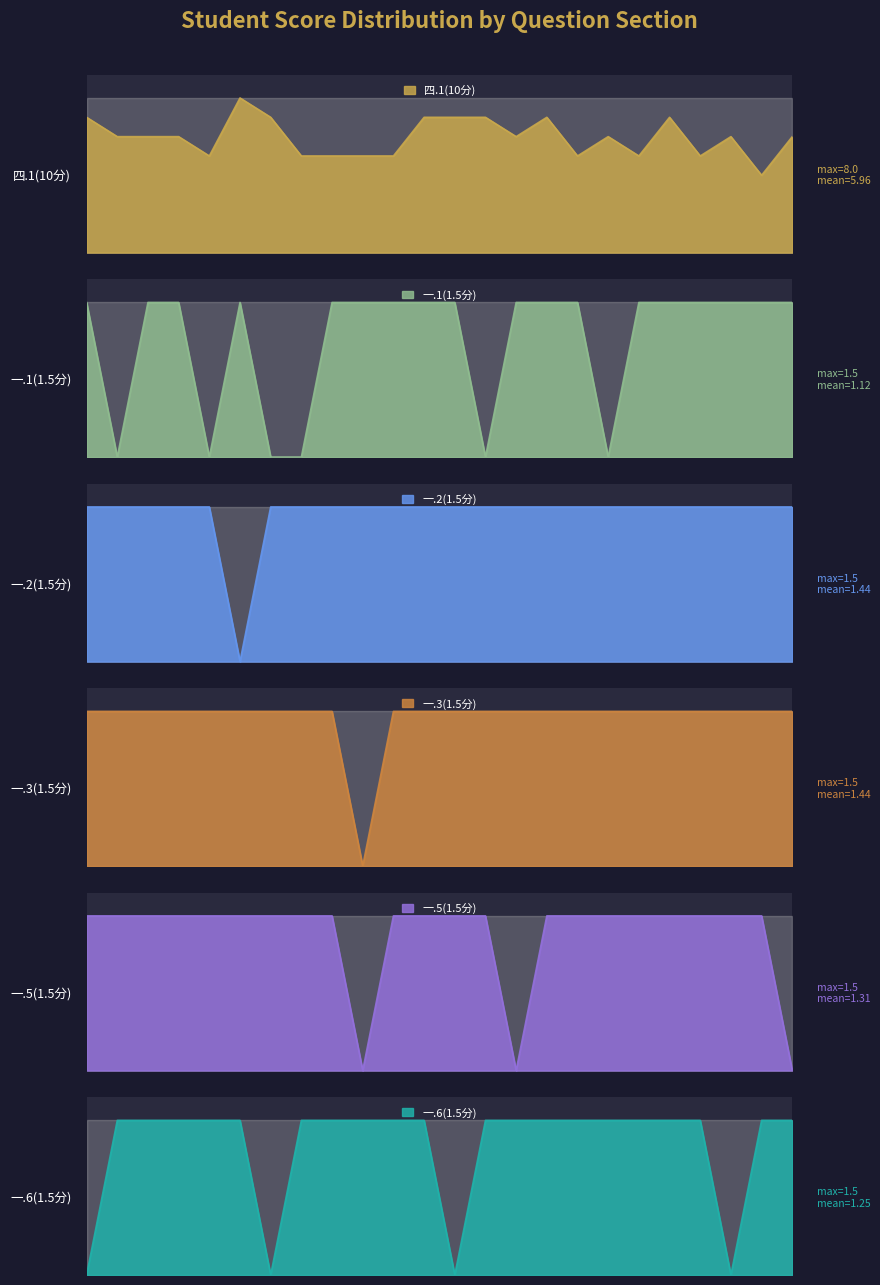

Reading left to right, transcribe all the data shown in this chart.

四.1(10分): 2022162001=7.0	2022162002=6.0	2022162003=6.0	2022162004=6.0	2022162005=5.0	2022162006=8.0	2022162007=7.0	2022162008=5.0	2022162009=5.0	2022162010=5.0	2022162011=5.0	2022162012=7.0	2022162013=7.0	2022162014=7.0	2022162015=6.0	2022162016=7.0	2022162017=5.0	2022162018=6.0	2022162019=5.0	2022162020=7.0	2022162021=5.0	2022162022=6.0	2022162023=4.0	2022162024=6.0
一.1(1.5分): 2022162001=1.5	2022162002=0.0	2022162003=1.5	2022162004=1.5	2022162005=0.0	2022162006=1.5	2022162007=0.0	2022162008=0.0	2022162009=1.5	2022162010=1.5	2022162011=1.5	2022162012=1.5	2022162013=1.5	2022162014=0.0	2022162015=1.5	2022162016=1.5	2022162017=1.5	2022162018=0.0	2022162019=1.5	2022162020=1.5	2022162021=1.5	2022162022=1.5	2022162023=1.5	2022162024=1.5
一.2(1.5分): 2022162001=1.5	2022162002=1.5	2022162003=1.5	2022162004=1.5	2022162005=1.5	2022162006=0.0	2022162007=1.5	2022162008=1.5	2022162009=1.5	2022162010=1.5	2022162011=1.5	2022162012=1.5	2022162013=1.5	2022162014=1.5	2022162015=1.5	2022162016=1.5	2022162017=1.5	2022162018=1.5	2022162019=1.5	2022162020=1.5	2022162021=1.5	2022162022=1.5	2022162023=1.5	2022162024=1.5
一.3(1.5分): 2022162001=1.5	2022162002=1.5	2022162003=1.5	2022162004=1.5	2022162005=1.5	2022162006=1.5	2022162007=1.5	2022162008=1.5	2022162009=1.5	2022162010=0.0	2022162011=1.5	2022162012=1.5	2022162013=1.5	2022162014=1.5	2022162015=1.5	2022162016=1.5	2022162017=1.5	2022162018=1.5	2022162019=1.5	2022162020=1.5	2022162021=1.5	2022162022=1.5	2022162023=1.5	2022162024=1.5
一.5(1.5分): 2022162001=1.5	2022162002=1.5	2022162003=1.5	2022162004=1.5	2022162005=1.5	2022162006=1.5	2022162007=1.5	2022162008=1.5	2022162009=1.5	2022162010=0.0	2022162011=1.5	2022162012=1.5	2022162013=1.5	2022162014=1.5	2022162015=0.0	2022162016=1.5	2022162017=1.5	2022162018=1.5	2022162019=1.5	2022162020=1.5	2022162021=1.5	2022162022=1.5	2022162023=1.5	2022162024=0.0
一.6(1.5分): 2022162001=0.0	2022162002=1.5	2022162003=1.5	2022162004=1.5	2022162005=1.5	2022162006=1.5	2022162007=0.0	2022162008=1.5	2022162009=1.5	2022162010=1.5	2022162011=1.5	2022162012=1.5	2022162013=0.0	2022162014=1.5	2022162015=1.5	2022162016=1.5	2022162017=1.5	2022162018=1.5	2022162019=1.5	2022162020=1.5	2022162021=1.5	2022162022=0.0	2022162023=1.5	2022162024=1.5